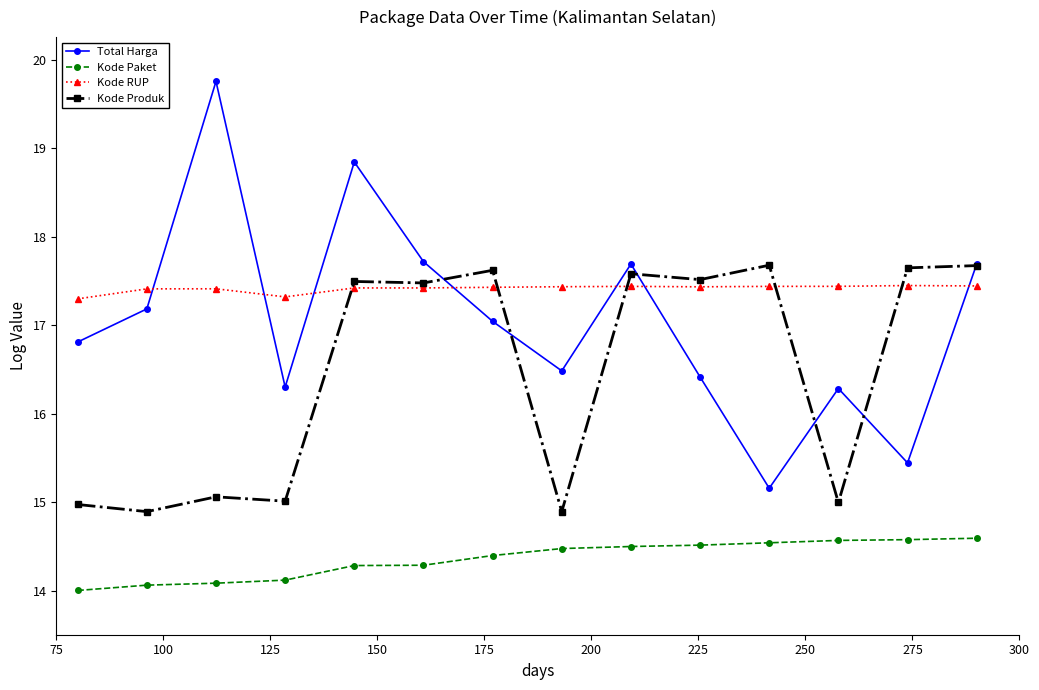

True or false: Total Harga and Kode RUP intersect in this chart.

True